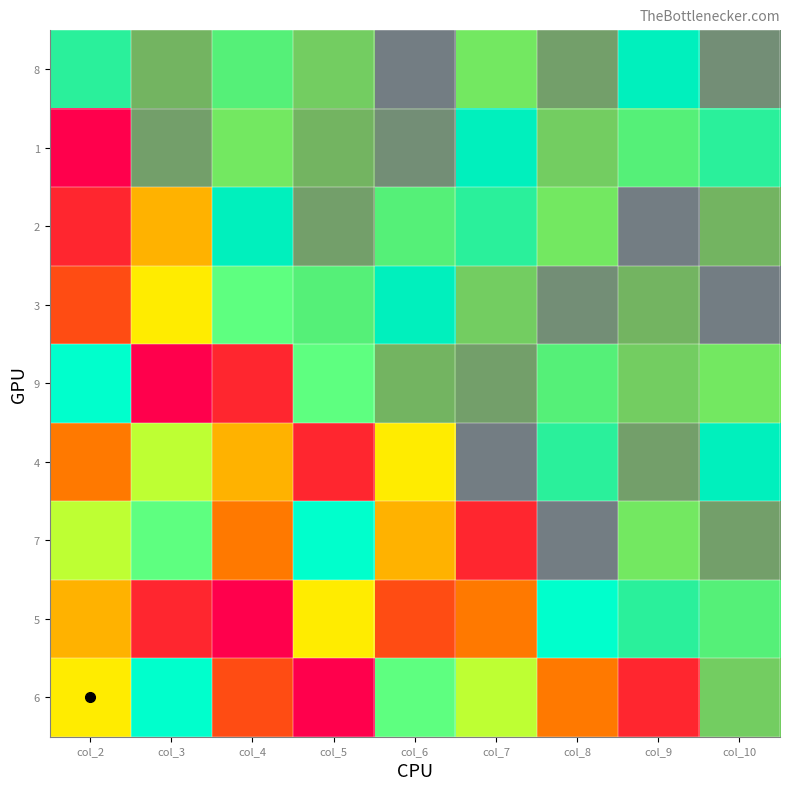

What is the total value across all series at col_9?

45